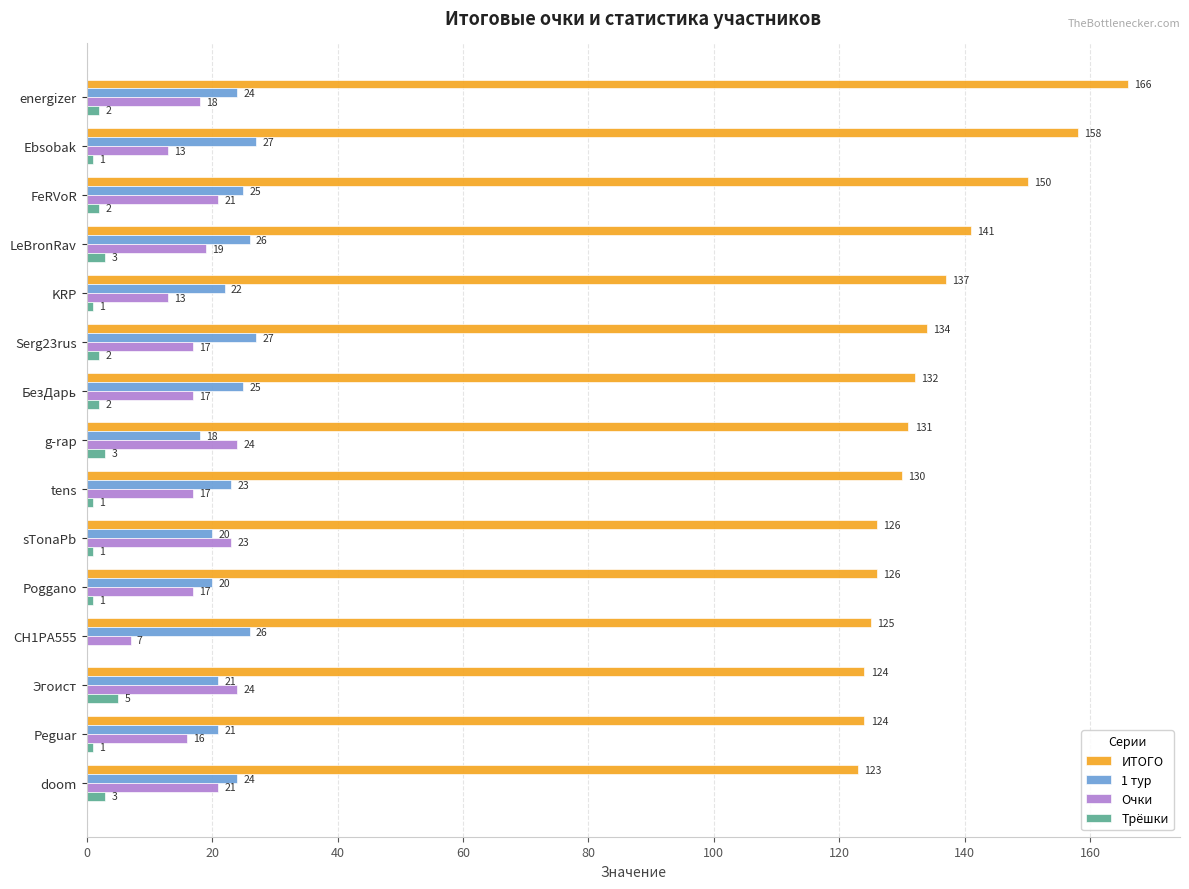

At which category is the sum across all series the highest?

energizer